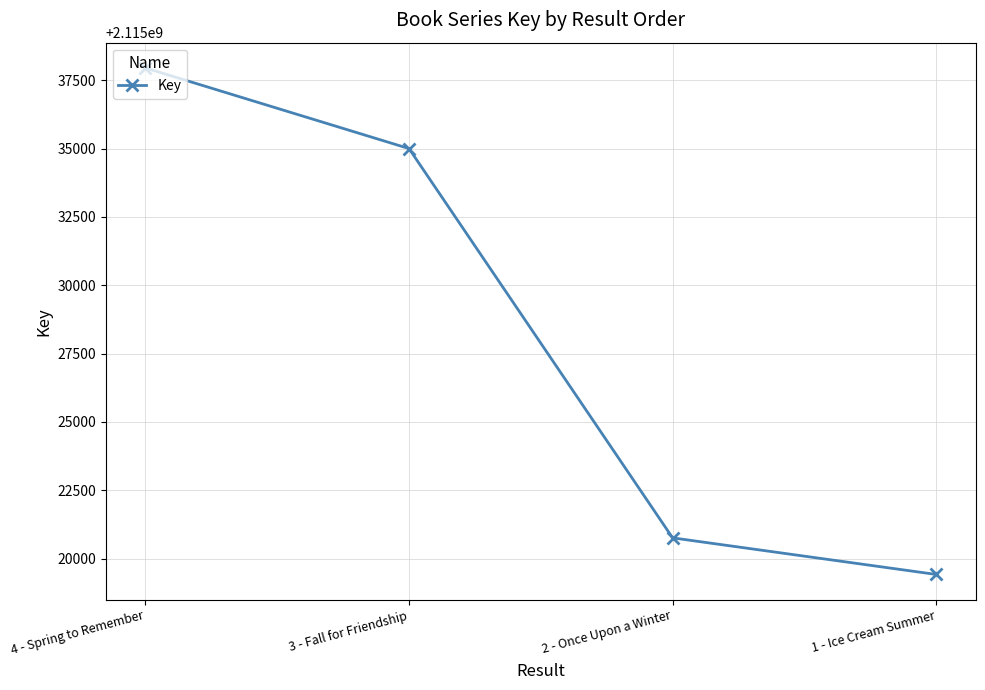

How many values are below 2115035004?

2